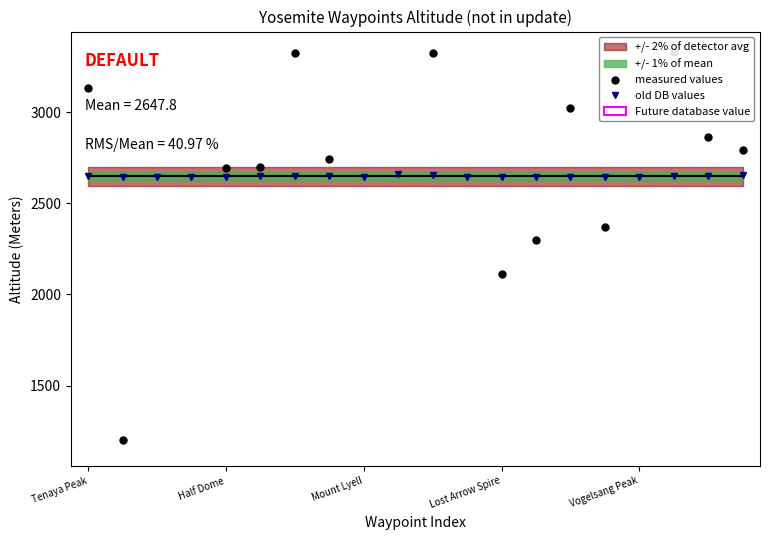

True or false: old DB values has a value of 3717.0 at 5.

False